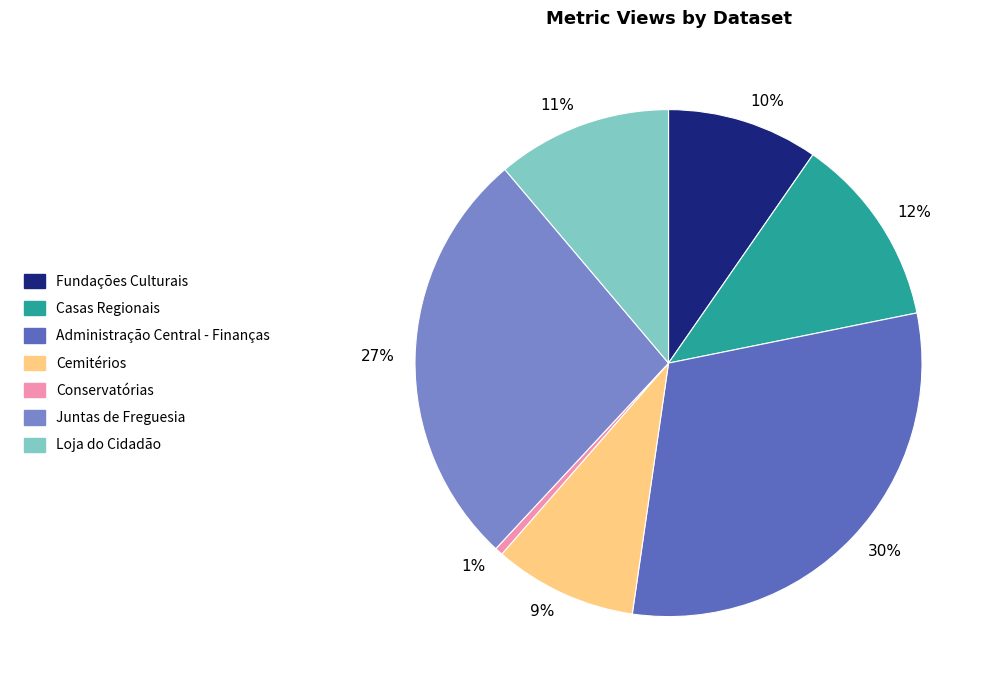

Is the sum of Fundações Culturais and Cemitérios greater than half?

No